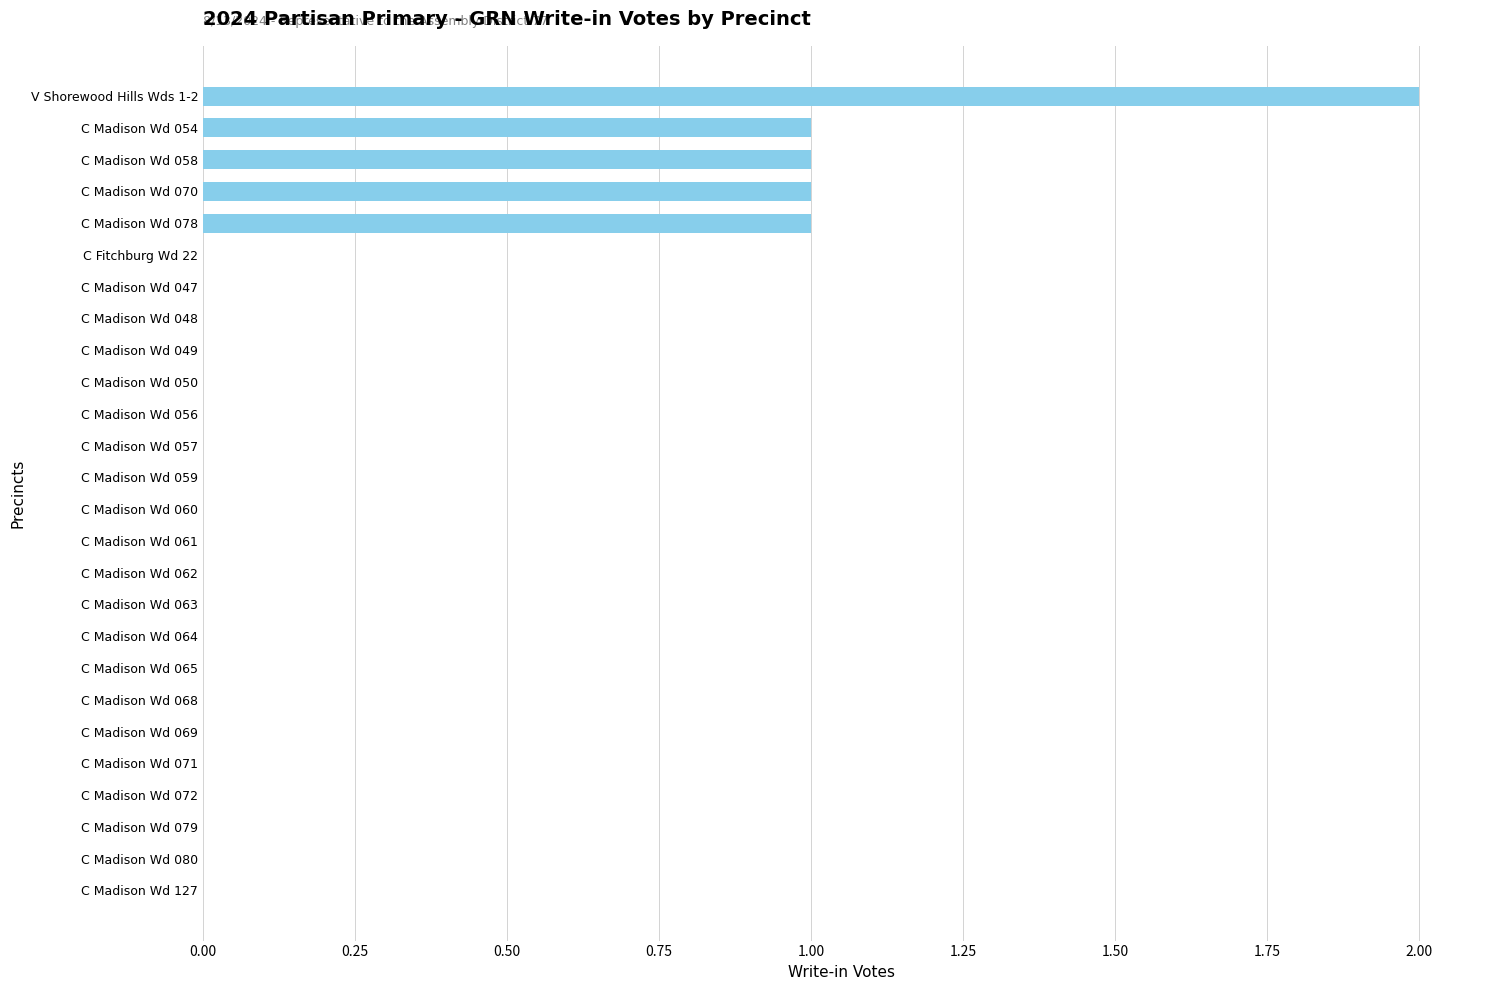

The value at C Madison Wd 069 is 1. True or false?

False